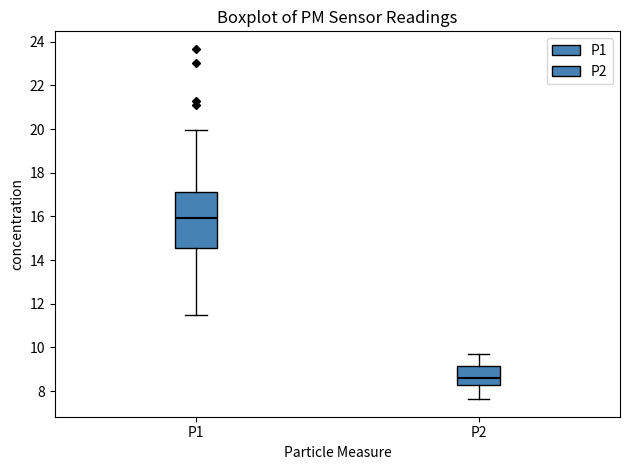

Comparing the boxes themselves (not the whiskers), which one is the tallest?

P1